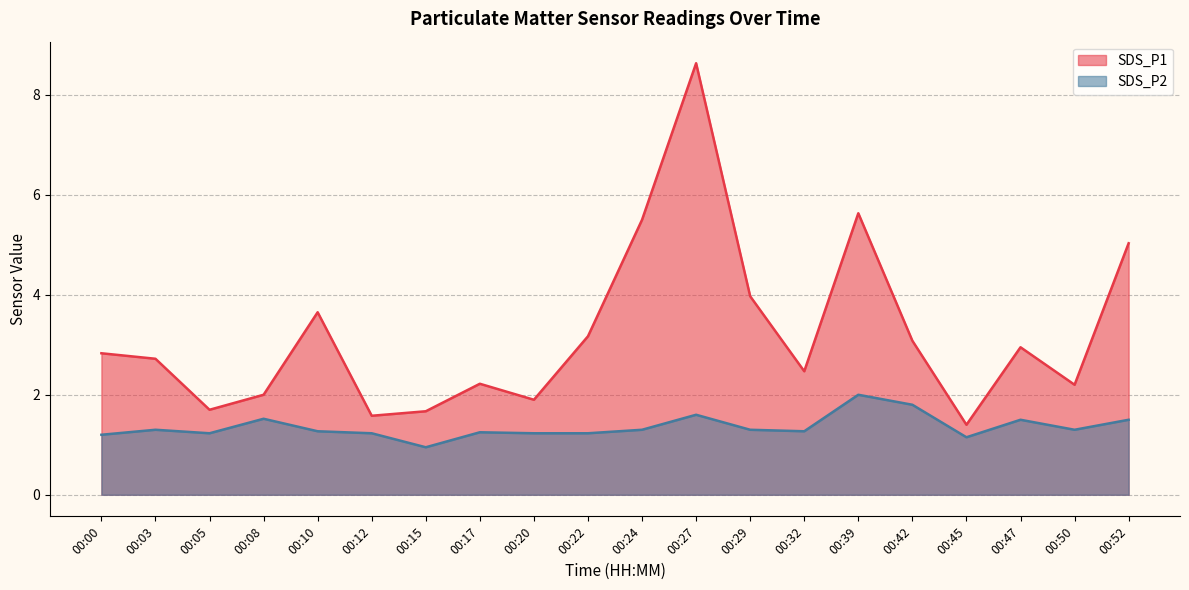

Reading left to right, transcribe all the data shown in this chart.

SDS_P1: 00:00=2.8	00:03=2.7	00:05=1.7	00:08=2.0	00:10=3.6	00:12=1.6	00:15=1.7	00:17=2.2	00:20=1.9	00:22=3.2	00:24=5.5	00:27=8.6	00:29=4.0	00:32=2.5	00:39=5.6	00:42=3.1	00:45=1.4	00:47=3.0	00:50=2.2	00:52=5.0
SDS_P2: 00:00=1.2	00:03=1.3	00:05=1.2	00:08=1.5	00:10=1.3	00:12=1.2	00:15=0.9	00:17=1.2	00:20=1.2	00:22=1.2	00:24=1.3	00:27=1.6	00:29=1.3	00:32=1.3	00:39=2.0	00:42=1.8	00:45=1.1	00:47=1.5	00:50=1.3	00:52=1.5